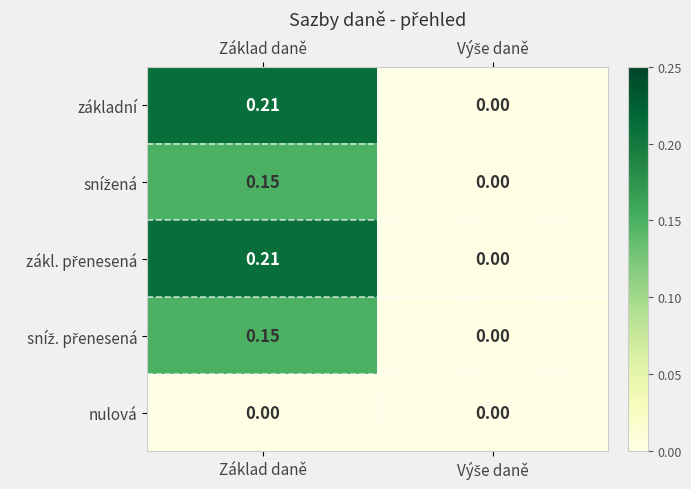

At which category is the sum across all series the highest?

Základ daně